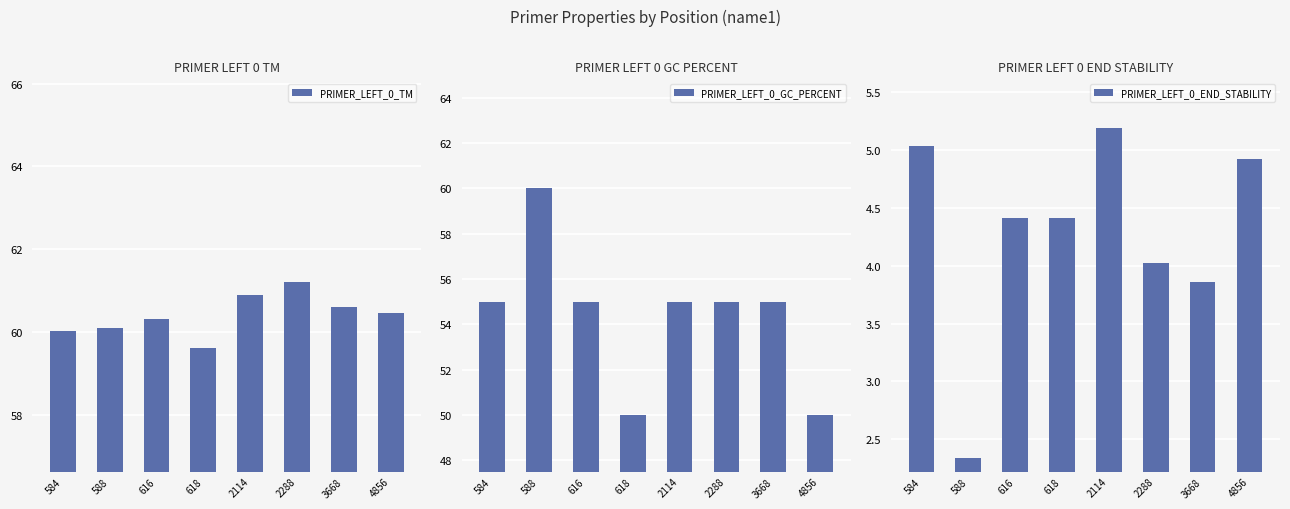

What is the difference between the highest and lowest values at 2288?

57.2